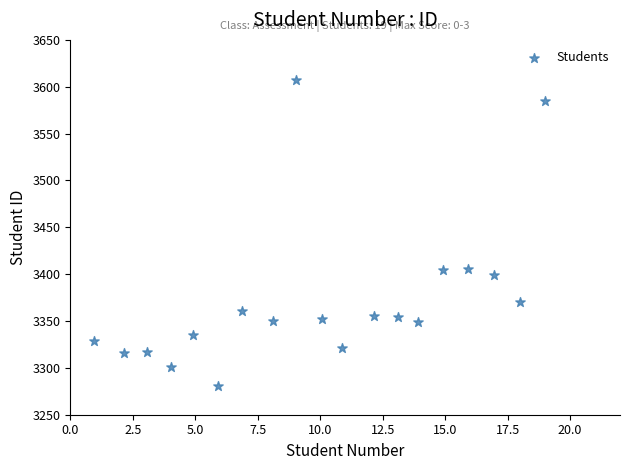

What is the range of Y values (max minus min)?

326.5